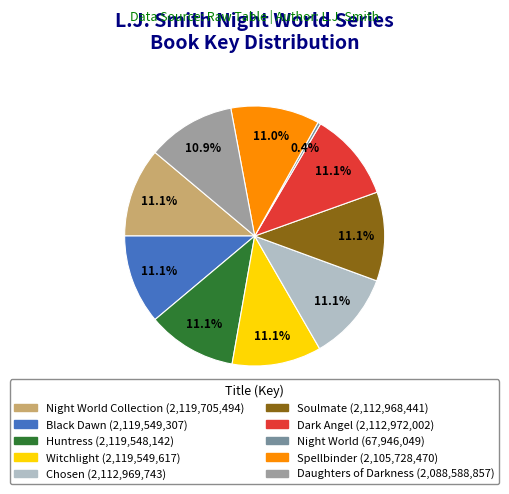

To the nearest percent, what is the average slice percentage?

10%